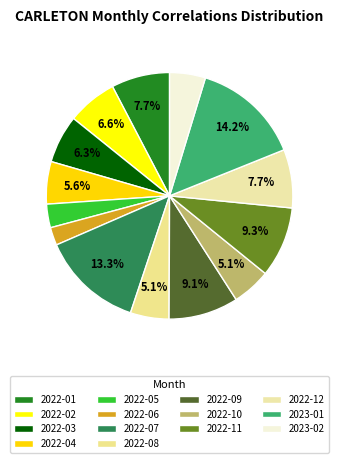

How many segments does this pie chart have?

14